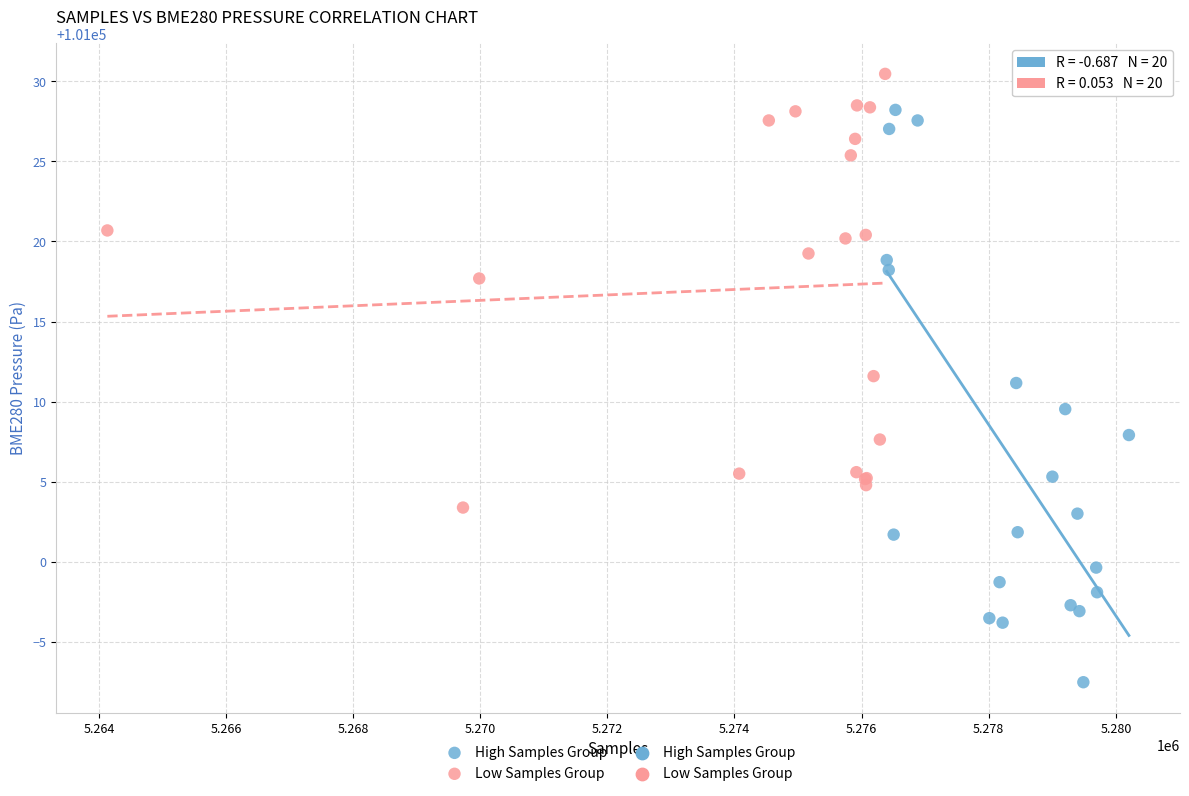

Which series contains the highest Y value?

Low Samples Group